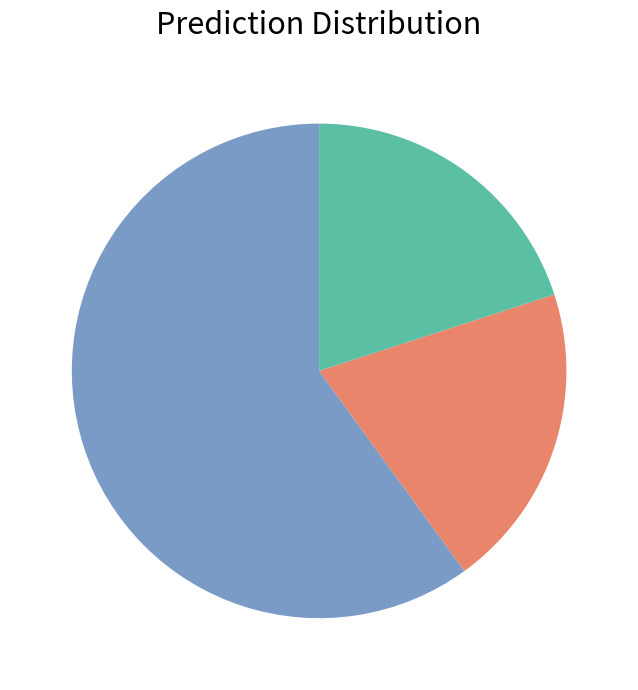

Count the number of slices in the pie.

3